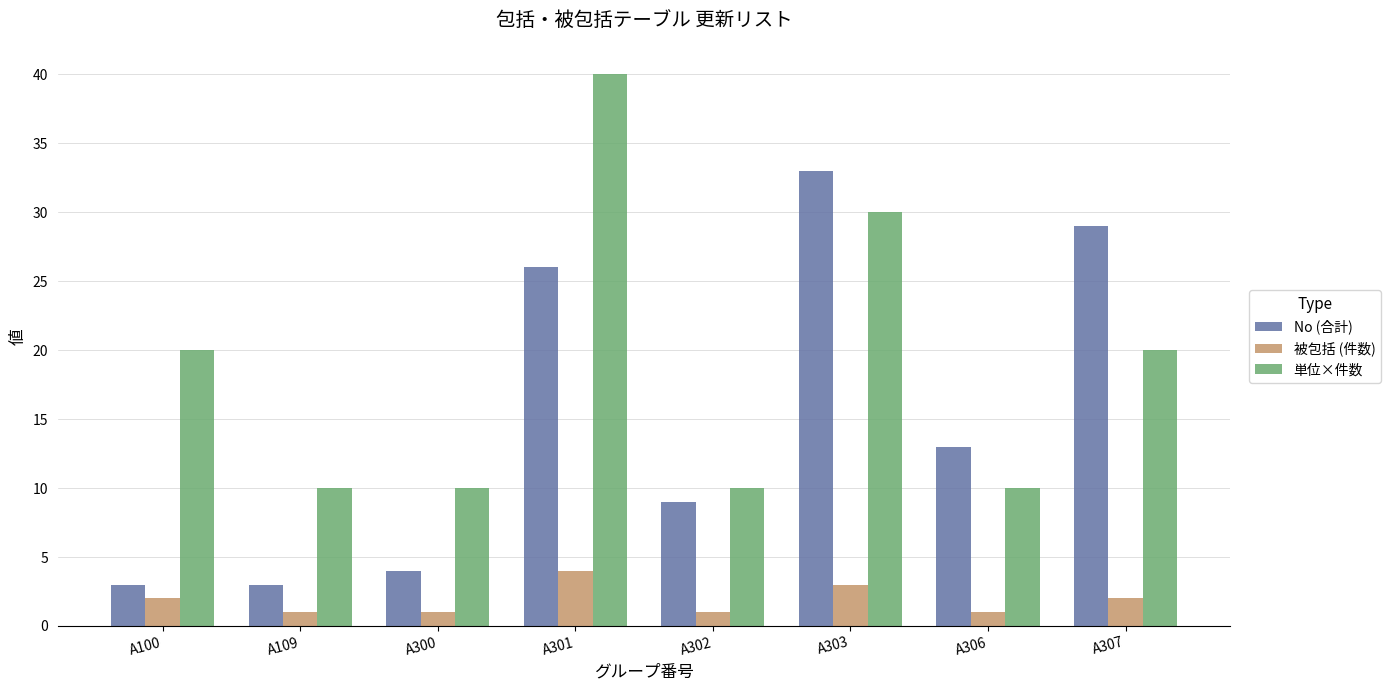

Rank the series by their average value, from lowest to highest.

被包括 (件数), No (合計), 単位×件数